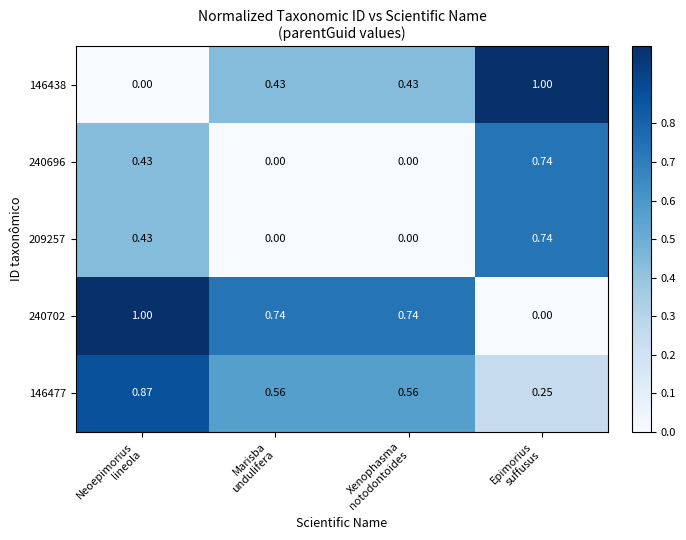

Count the number of data series in this chart.

5